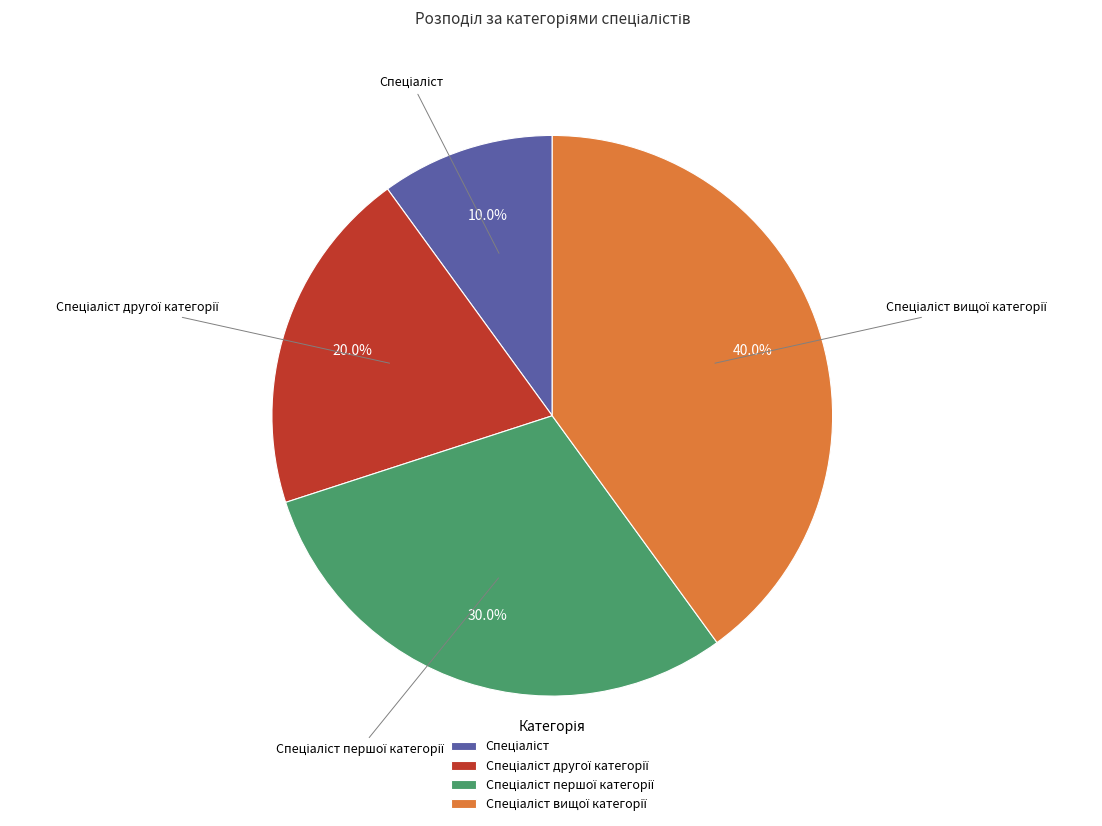

Is there a majority slice in this chart?

No